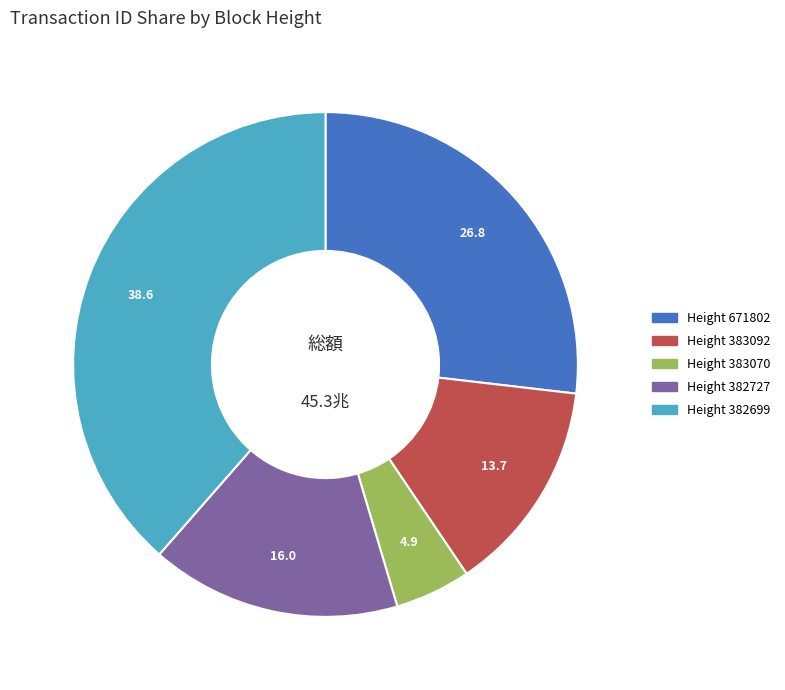

What is the smallest slice in the pie chart?

Height 383070